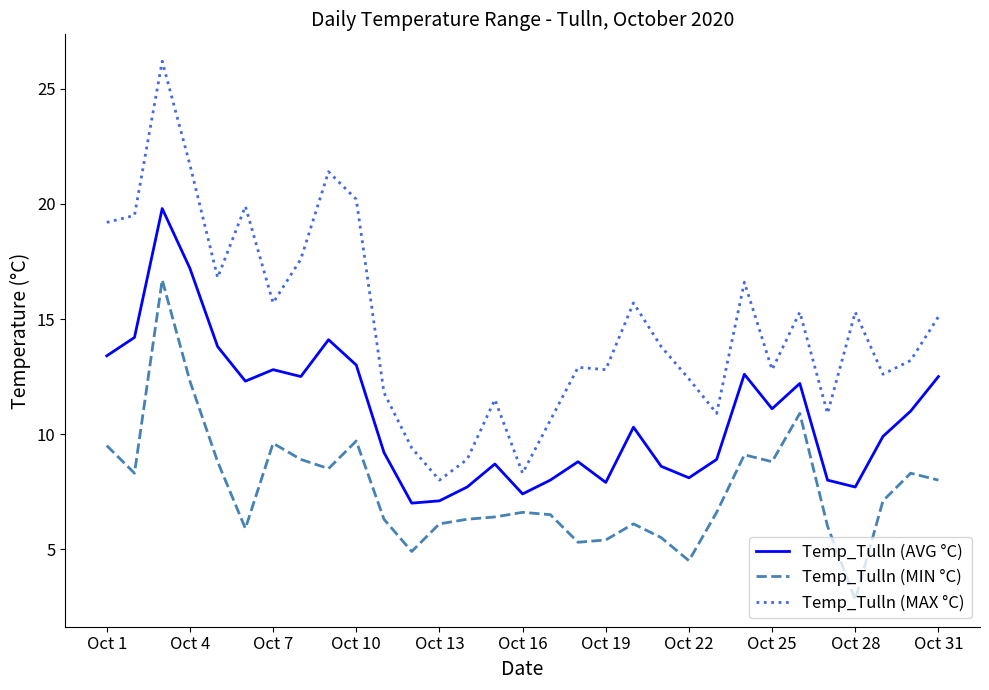

True or false: Temp_Tulln (MAX °C) and Temp_Tulln (AVG °C) intersect in this chart.

False